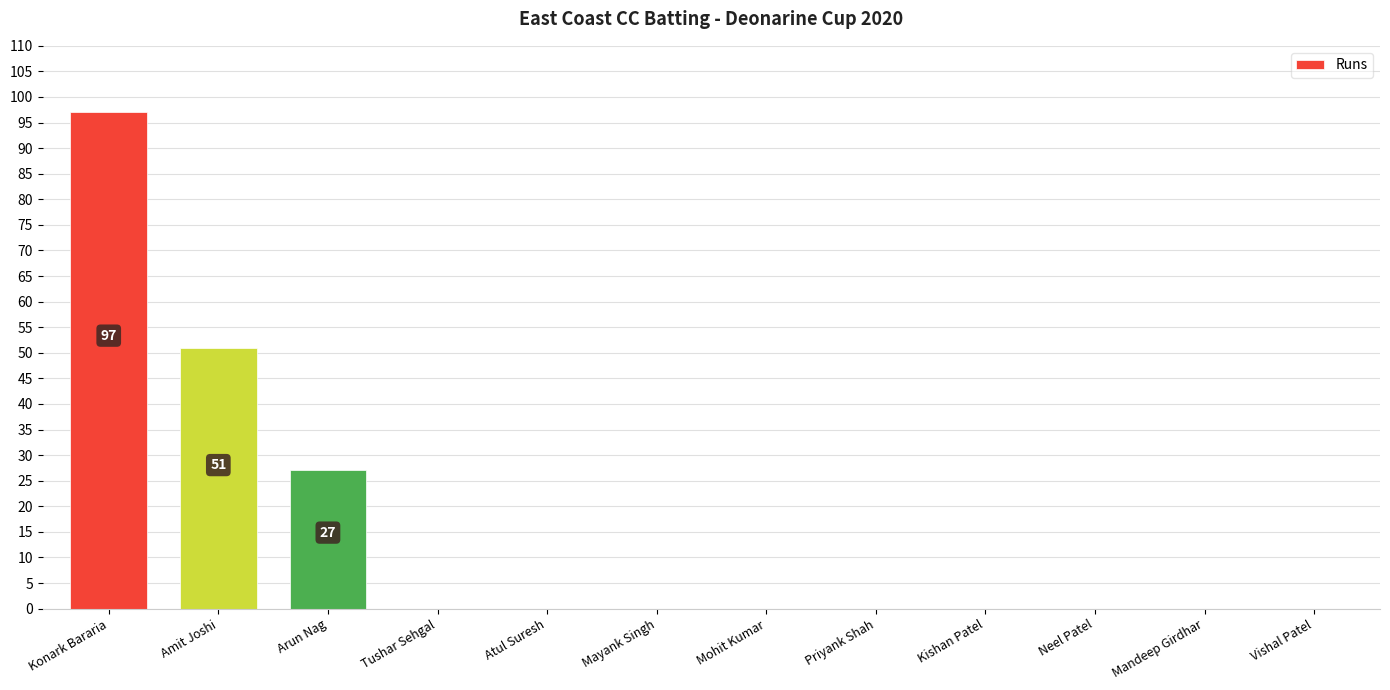

Are the bars horizontal?

No